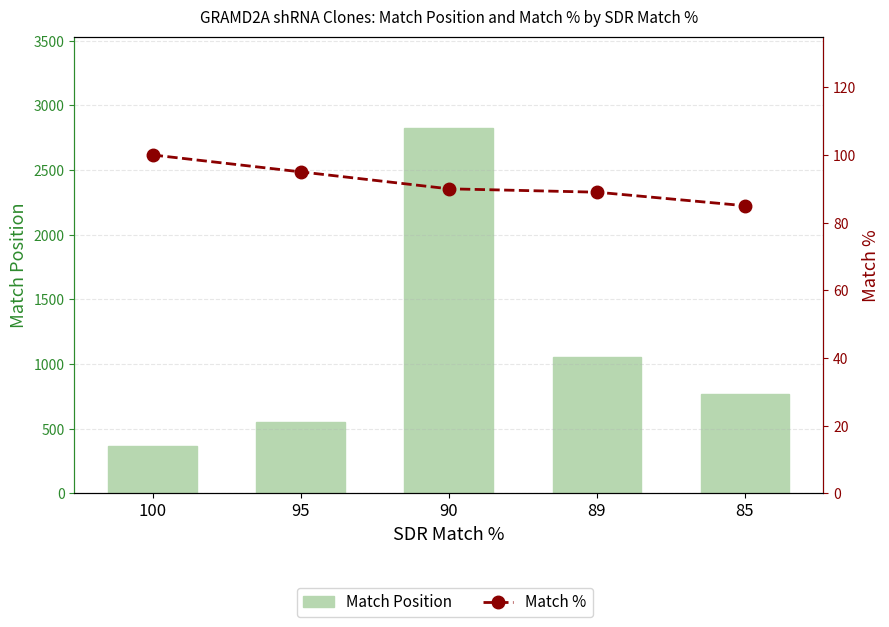

Are the bars grouped side by side (vs. stacked)?

Yes